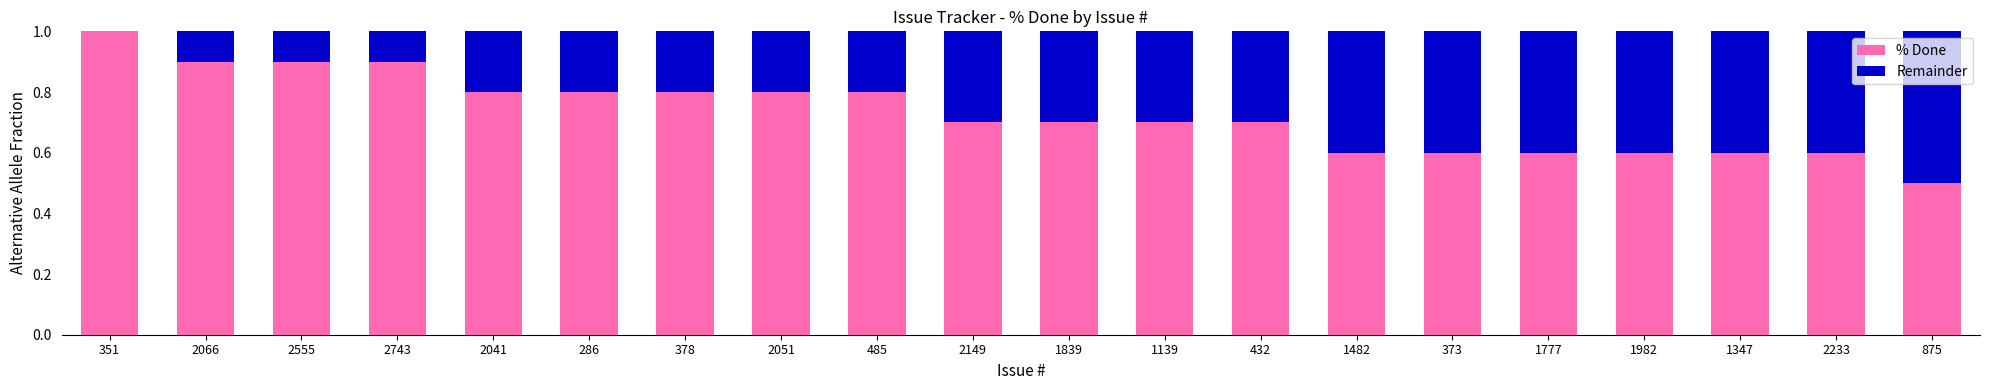

What are all the series names shown in the legend?

% Done, Remainder